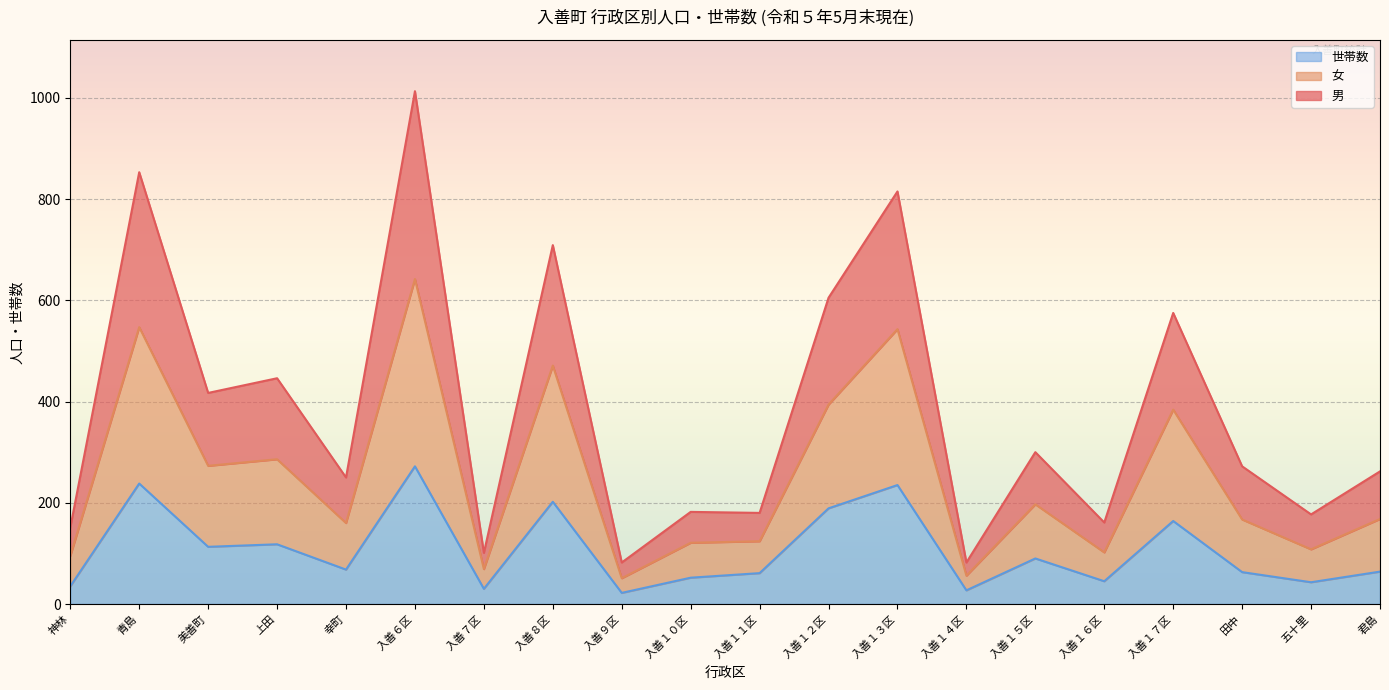

At which category is the sum across all series the highest?

入善６区